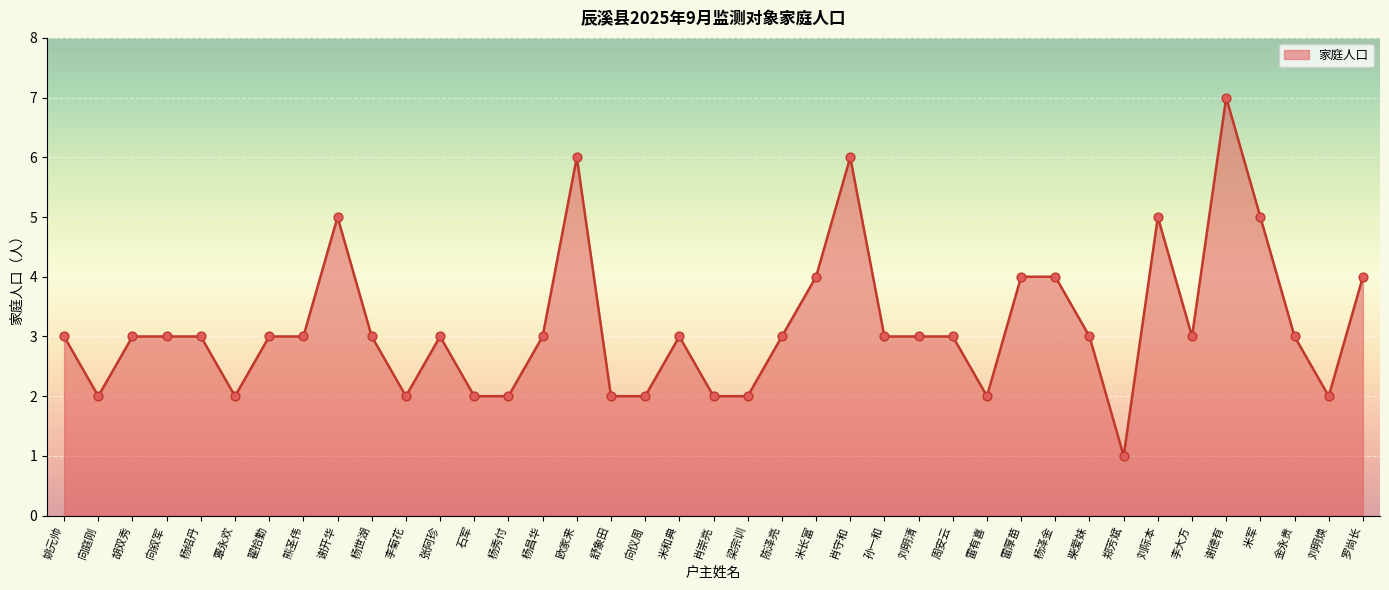

Approximately how many times larger is the value at 周安云 compared to 刘明清?

1.0